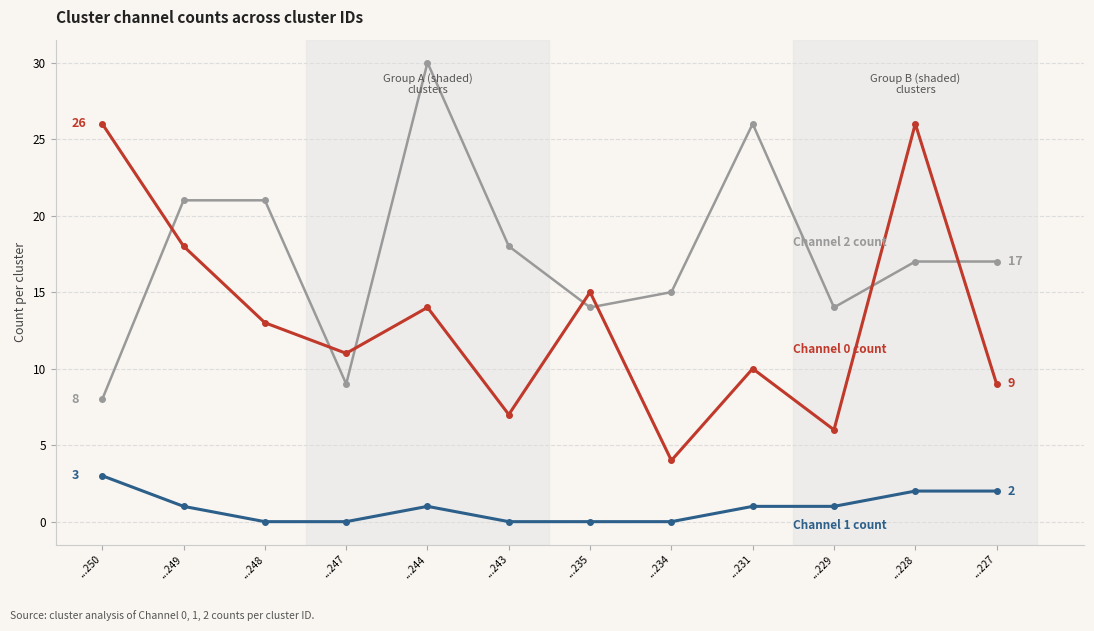

What is the difference between the highest and lowest values at ...228?

24